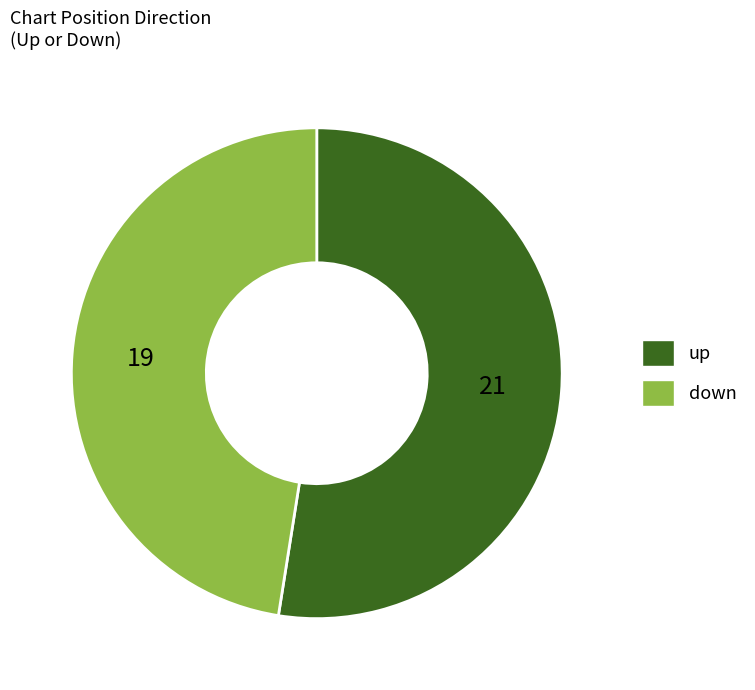

Is the sum of up and down greater than half?

Yes